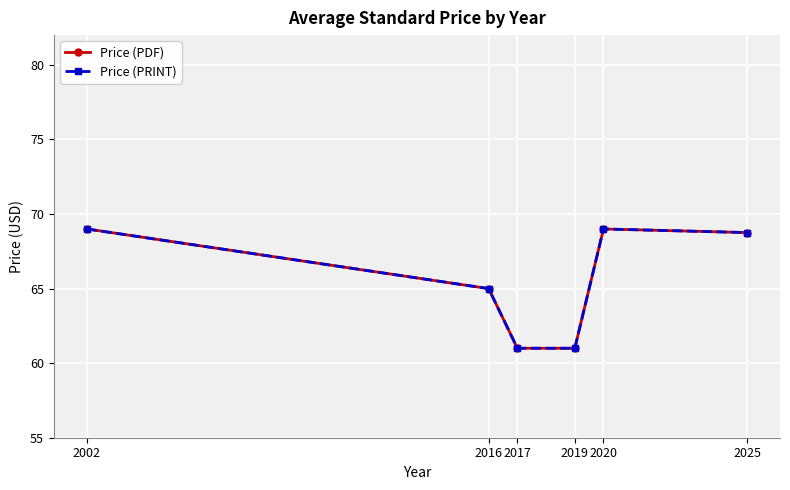

Does the chart have visible grid lines?

Yes